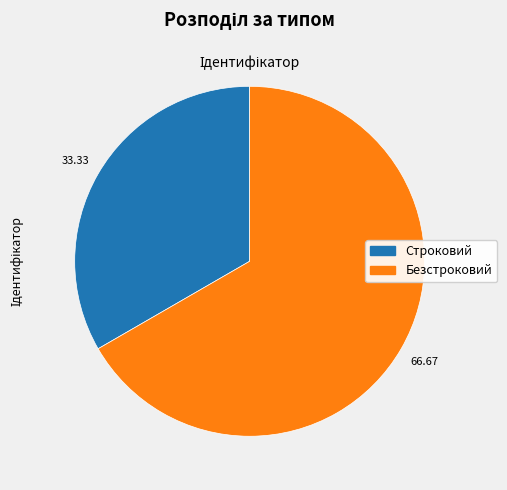

How many slices are in this pie chart?

2